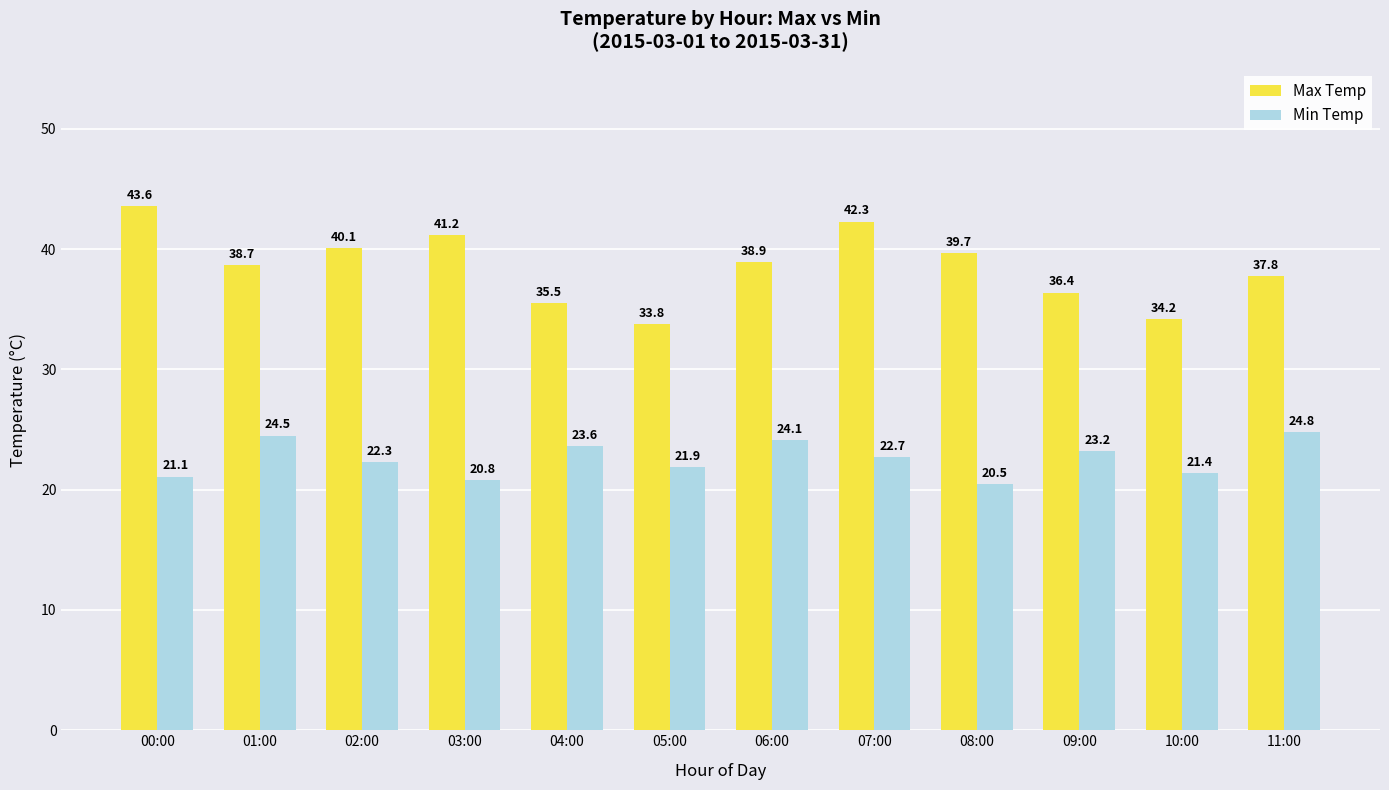

Which series has the largest range (max minus min)?

Max Temp